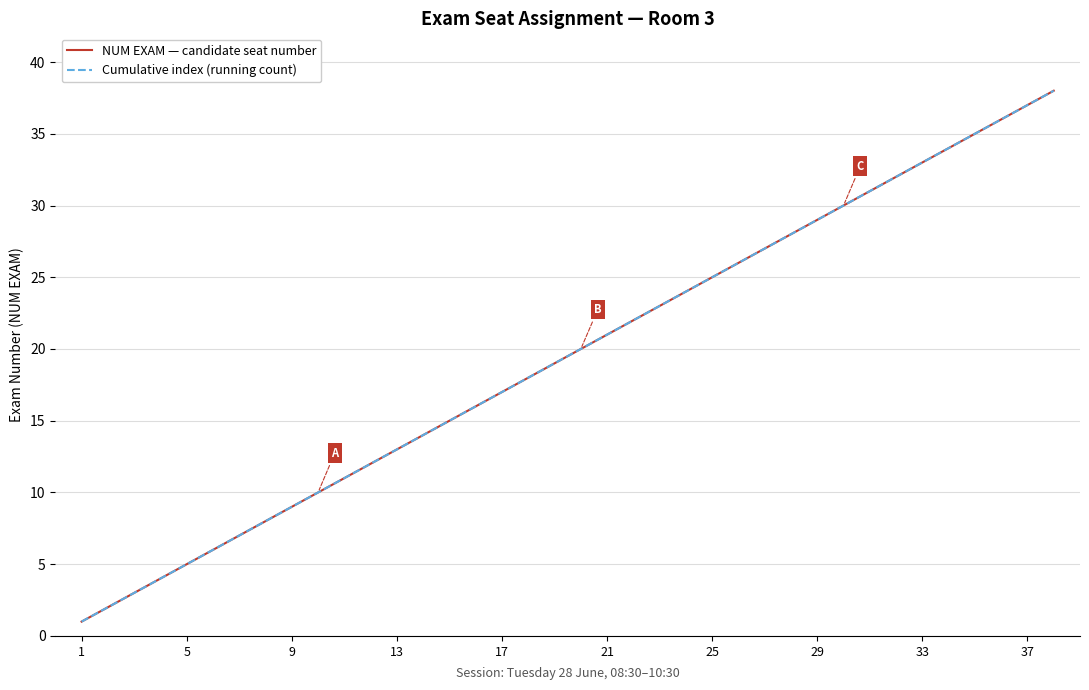

What is the average value of the Cumulative index (running count) series?

20